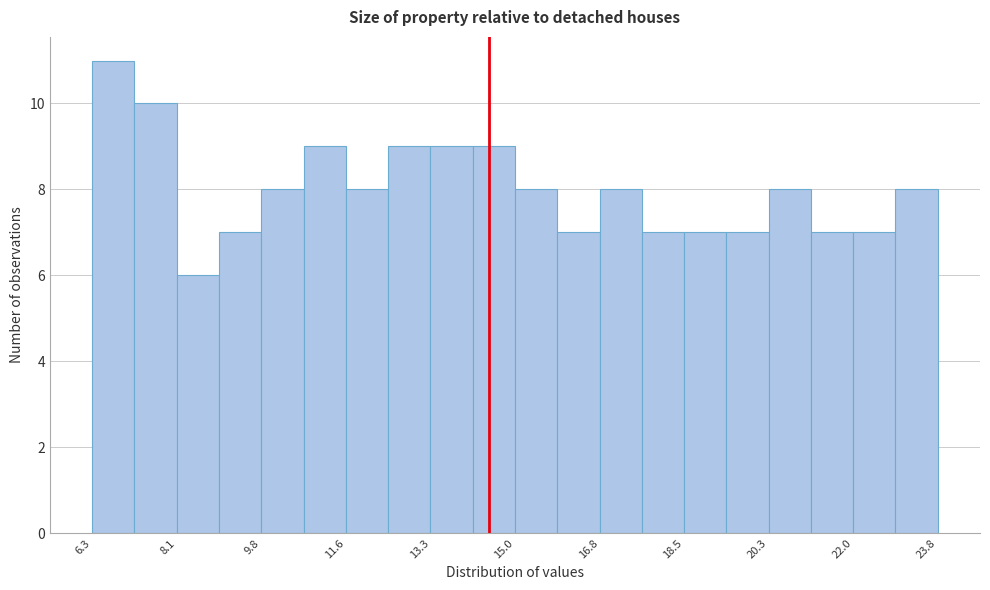

Over which range of the x-axis is the bar tallest?

6.4 to 7.2